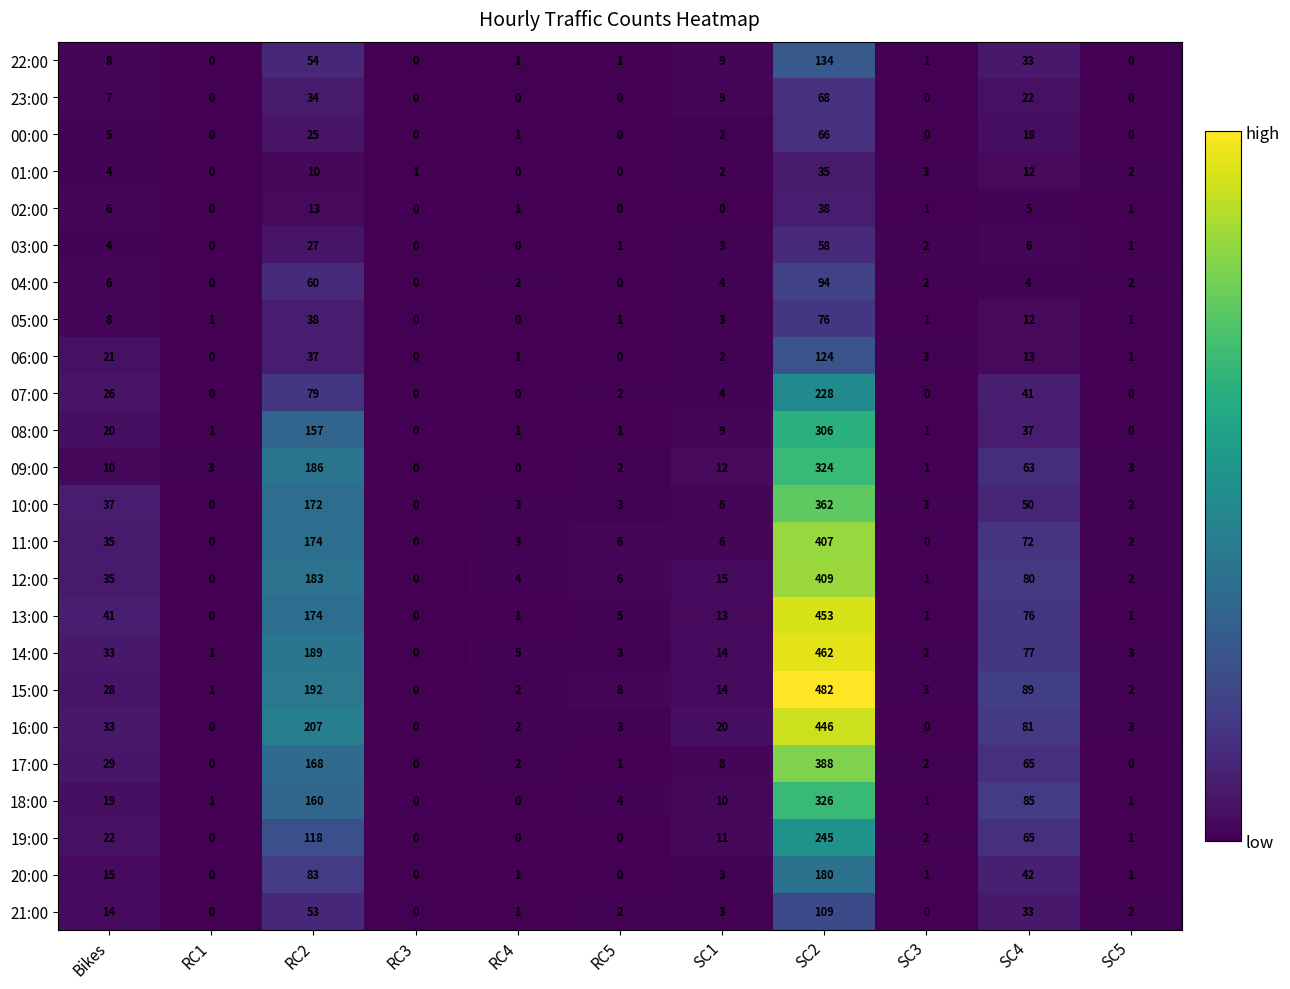

Is it true that 15:00 equals 0 at RC1?

False